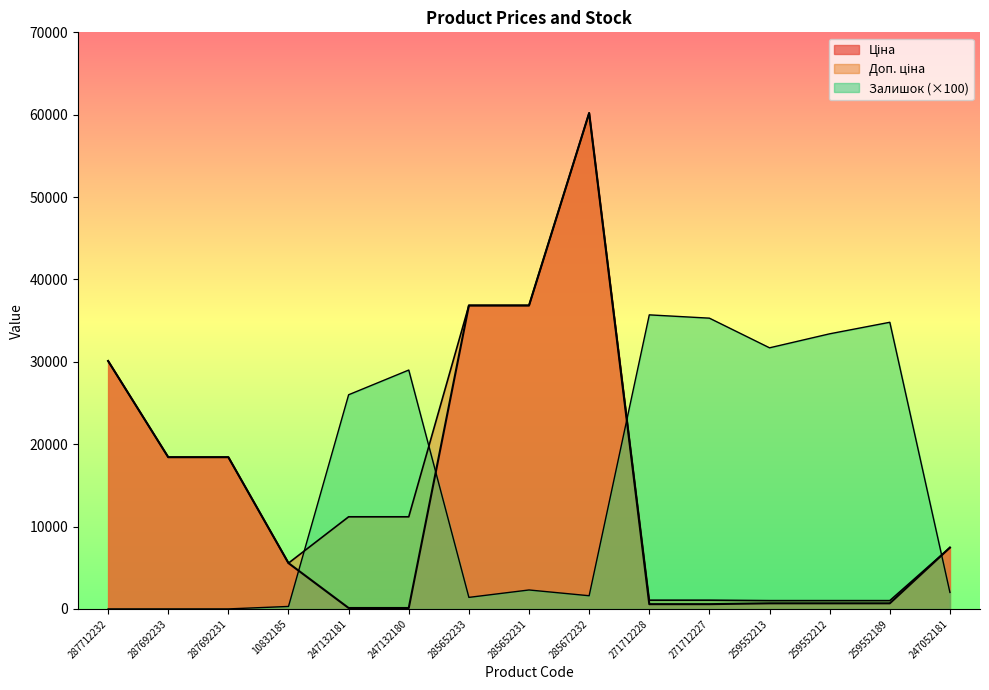

How many values in the Залишок series are below 2300?

7